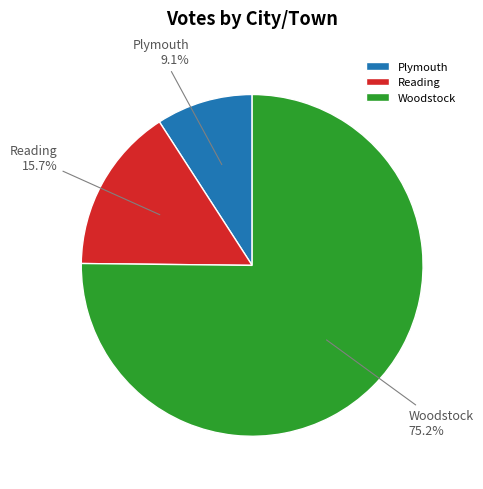

What percentage is NOT represented by Plymouth?

90.9%